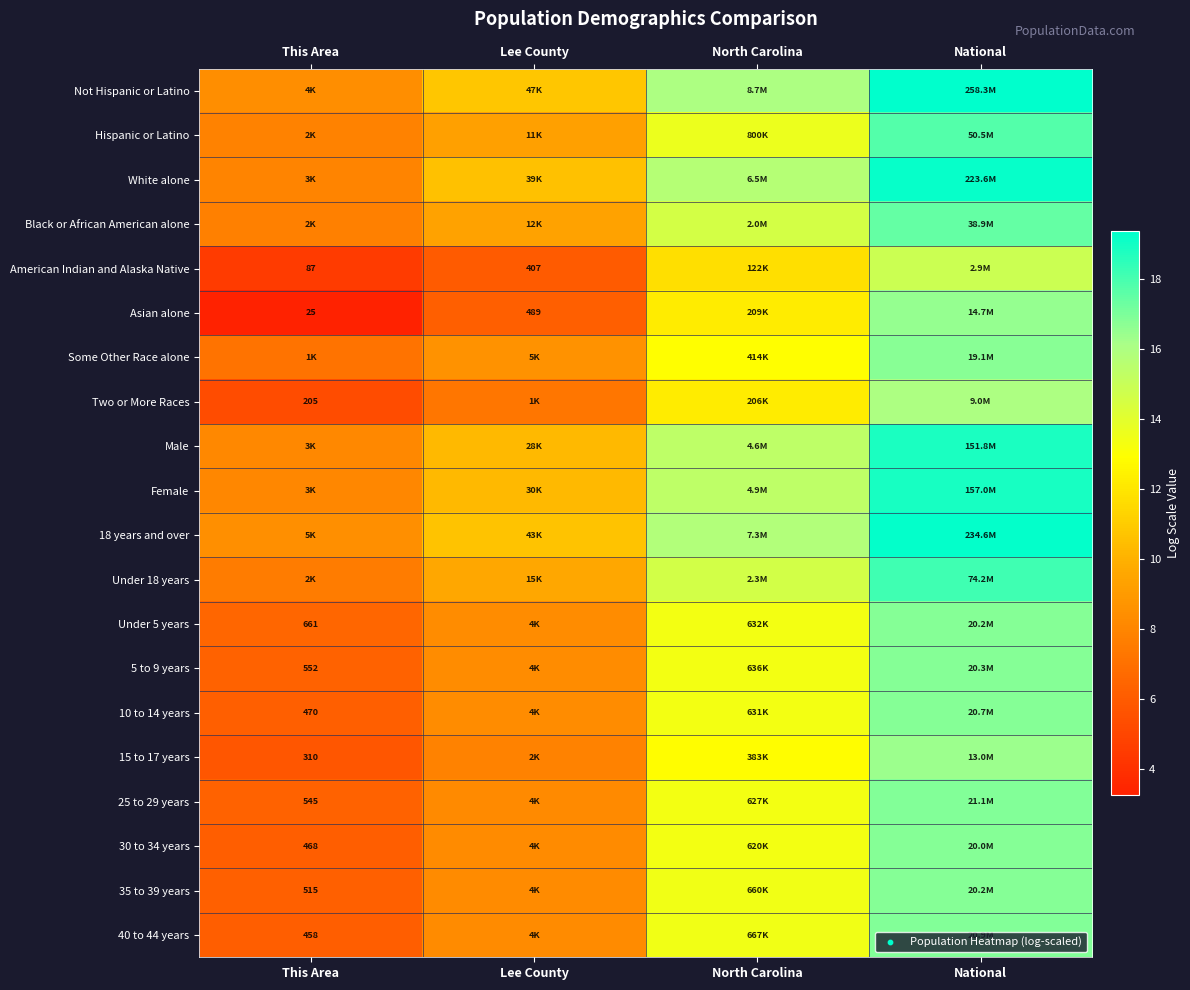

At how many categories does at least one series exceed 15?

2